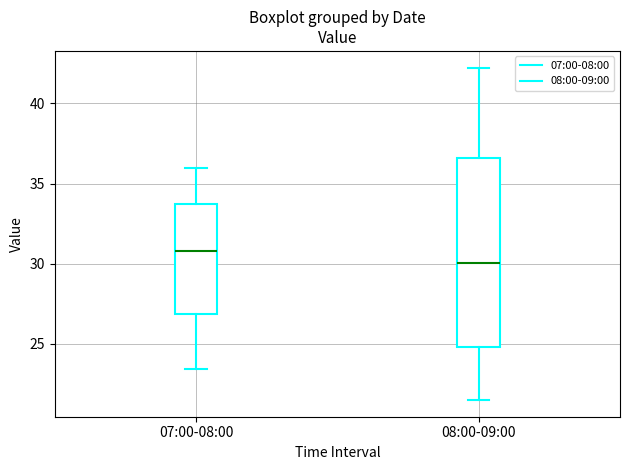

Reading left to right, read every box against the y-axis: the position of its median line, the range the box covers, and the ends of its whiskers. The values are not printed on the chart, so give them approximately, as read against the axis.

07:00-08:00: median 31.0, box 27.0 to 34.0, whiskers 23.5 to 36.0
08:00-09:00: median 30.0, box 25.0 to 36.5, whiskers 21.5 to 42.0